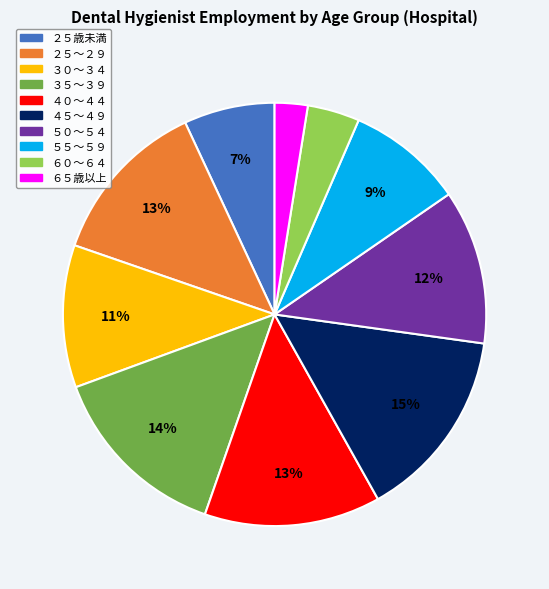

To the nearest percent, what percentage of the pie is ２５歳未満?

7%